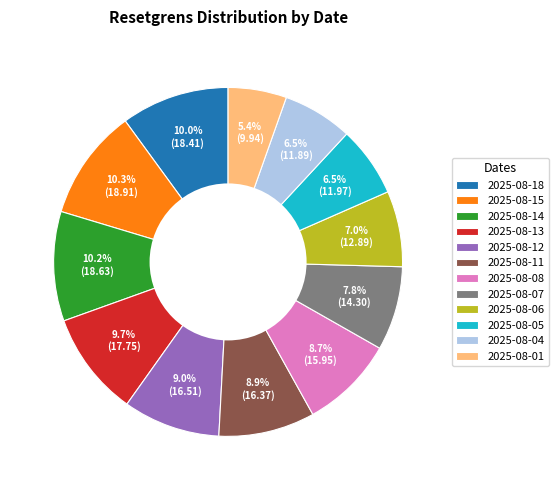

Which slice is the smallest?

2025-08-01